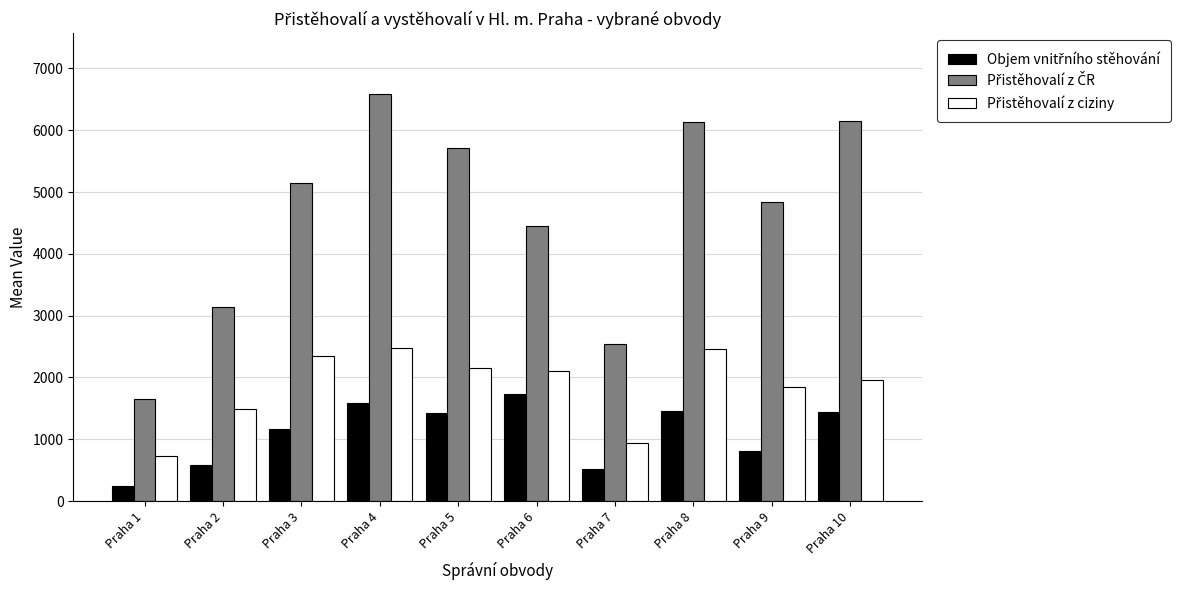

Are the bars grouped side by side (vs. stacked)?

Yes